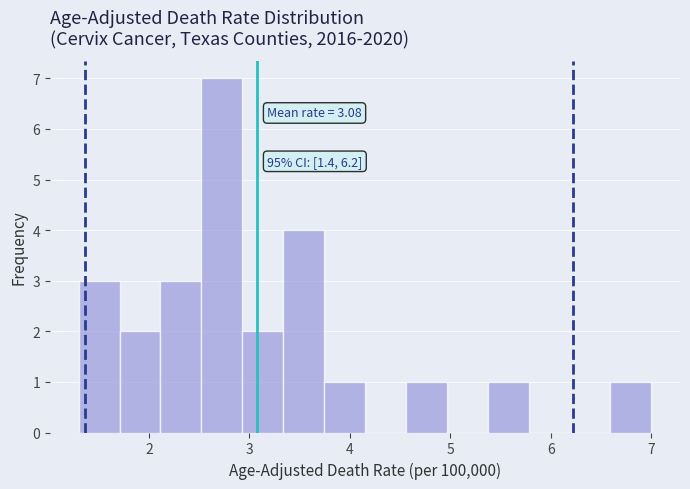

Which range on the x-axis has the tallest bar?

2.5 to 2.9